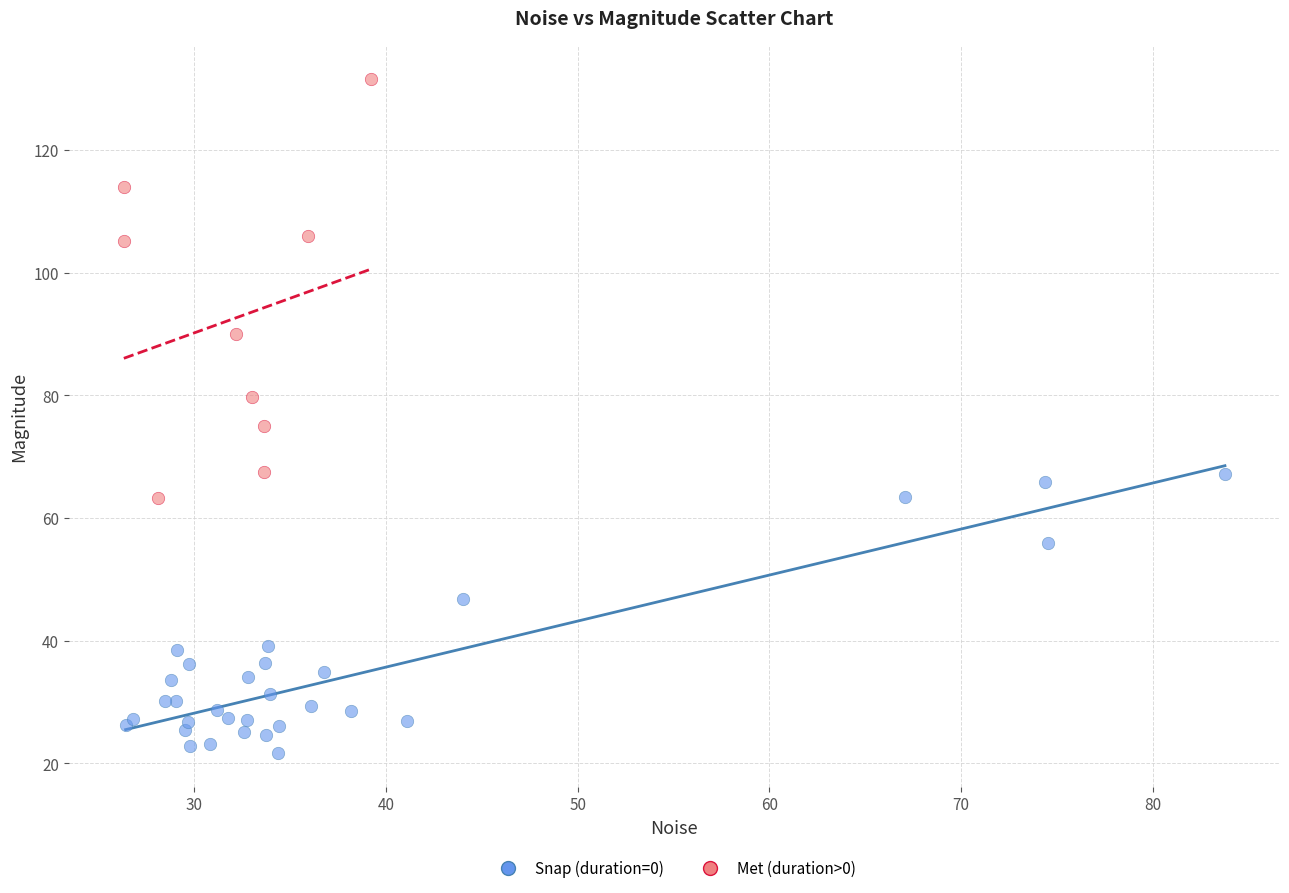

What are all the series names shown in the legend?

Snap (duration=0), Met (duration>0)